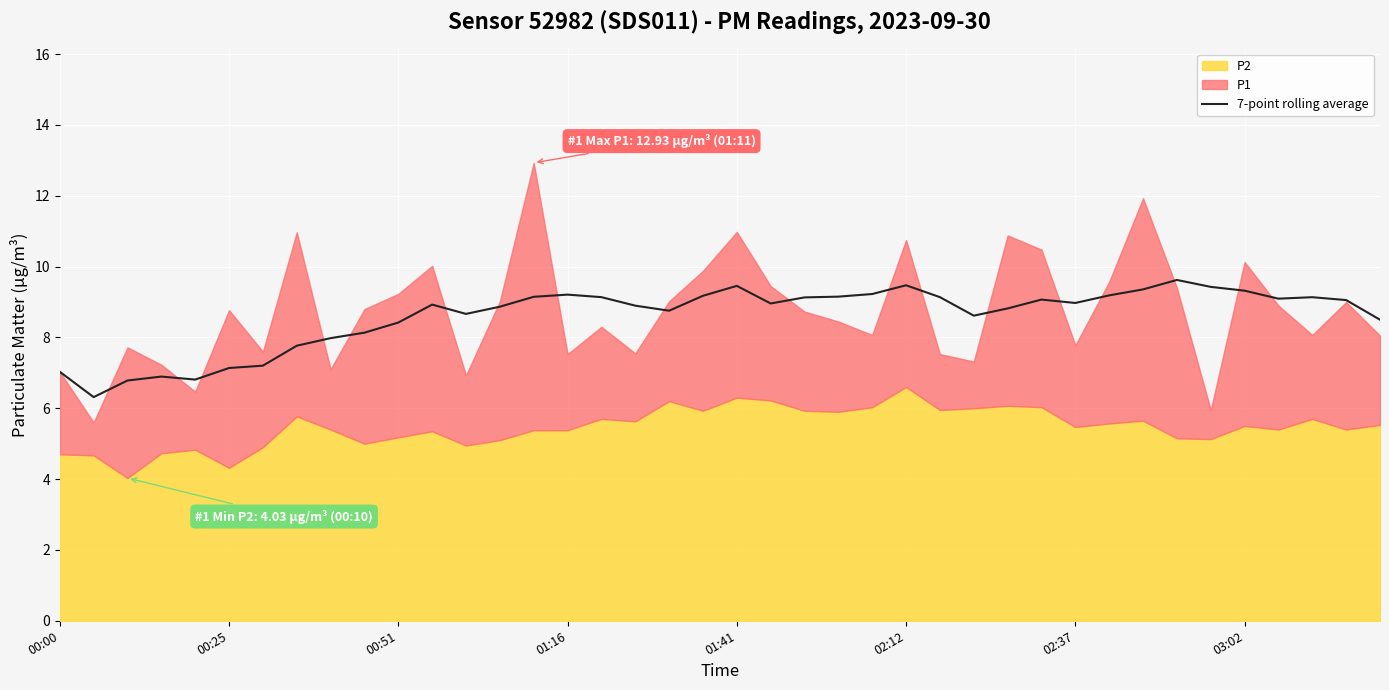

True or false: 7-point rolling average has a value of 9.2 at 01:16.

True